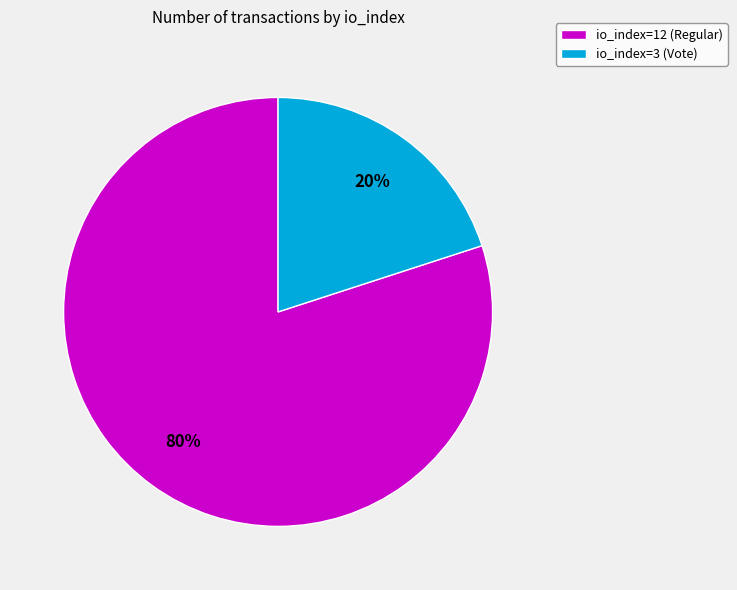

To the nearest percent, what is the difference between the io_index=3 (Vote) and io_index=12 (Regular) slice percentages?

60%